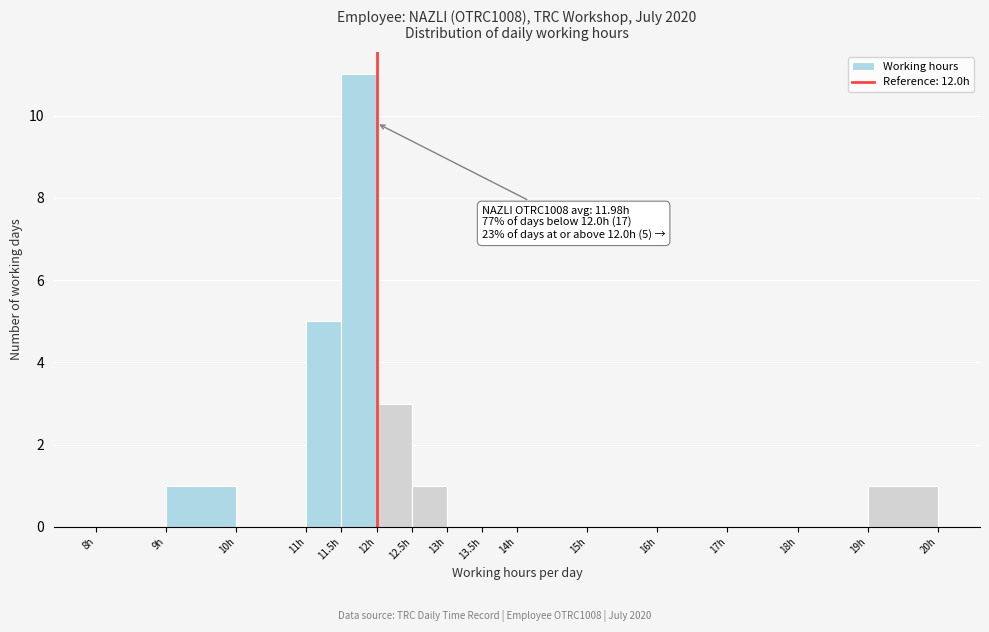

Which range on the x-axis has the tallest bar?

11.5 to 12.0